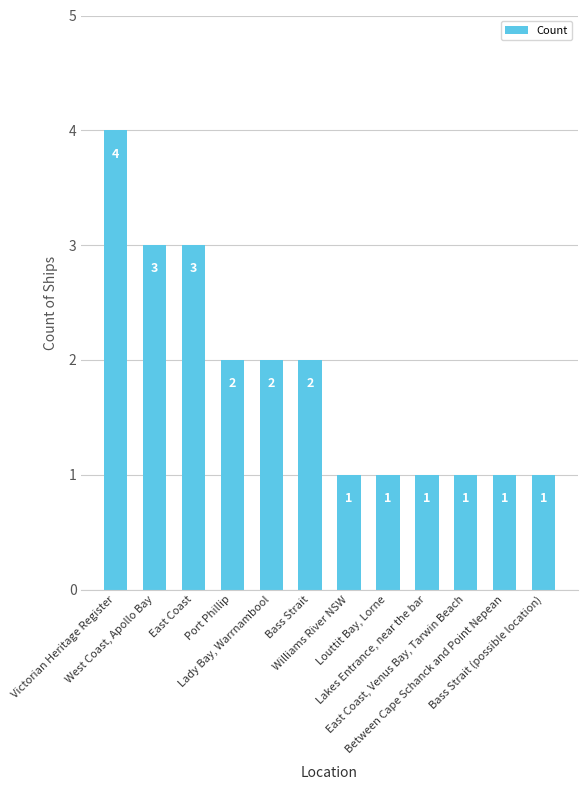

At which label does the data first exceed 2?

Victorian Heritage Register